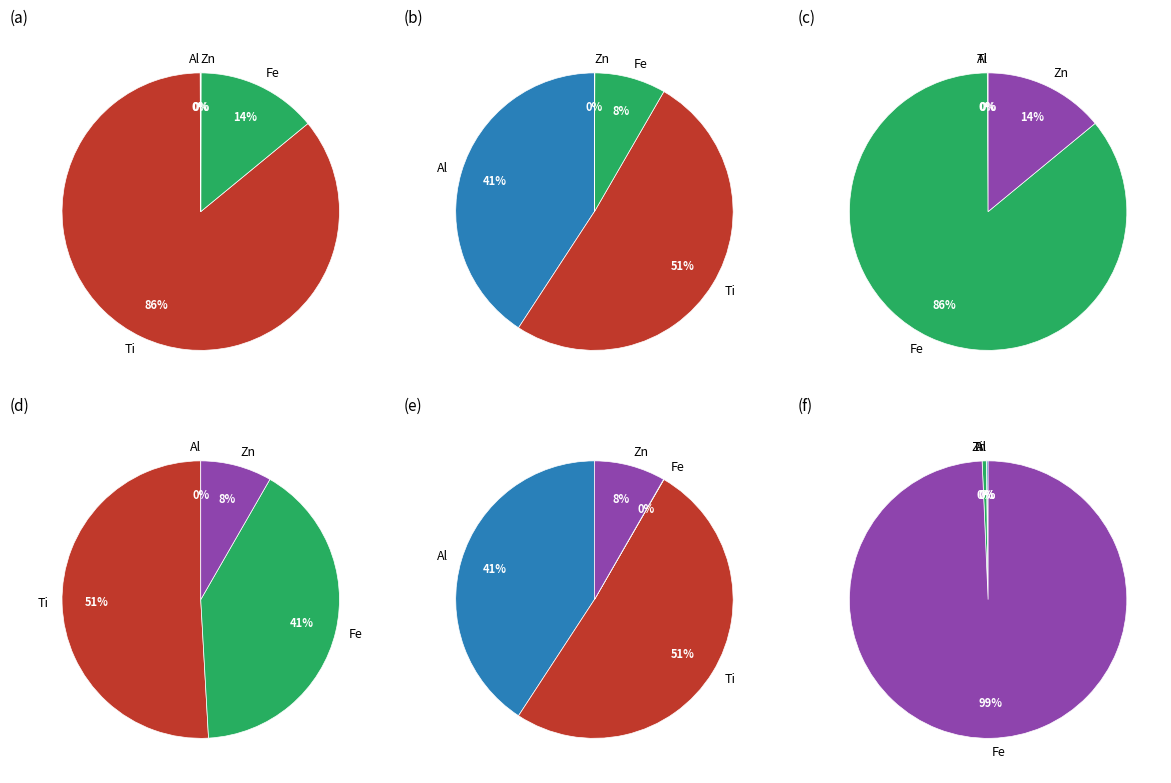

Does any single category account for the majority?

Yes